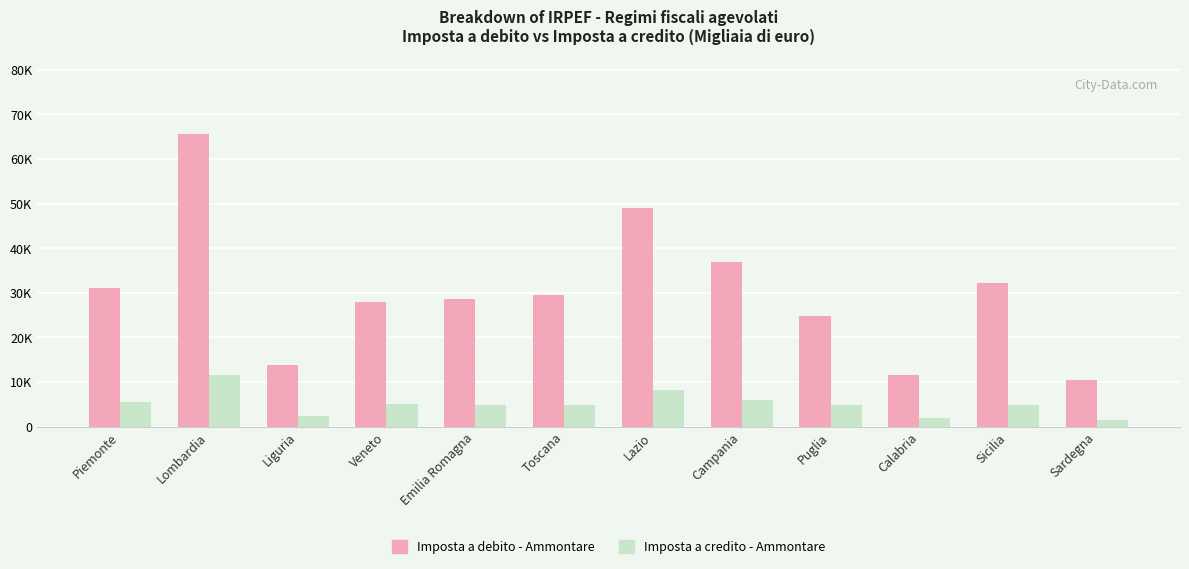

What is the label of the 2nd bar from the right?

Sicilia